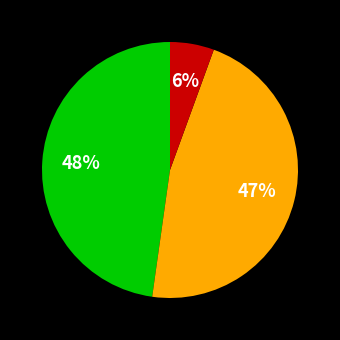

How many slices are in this pie chart?

3